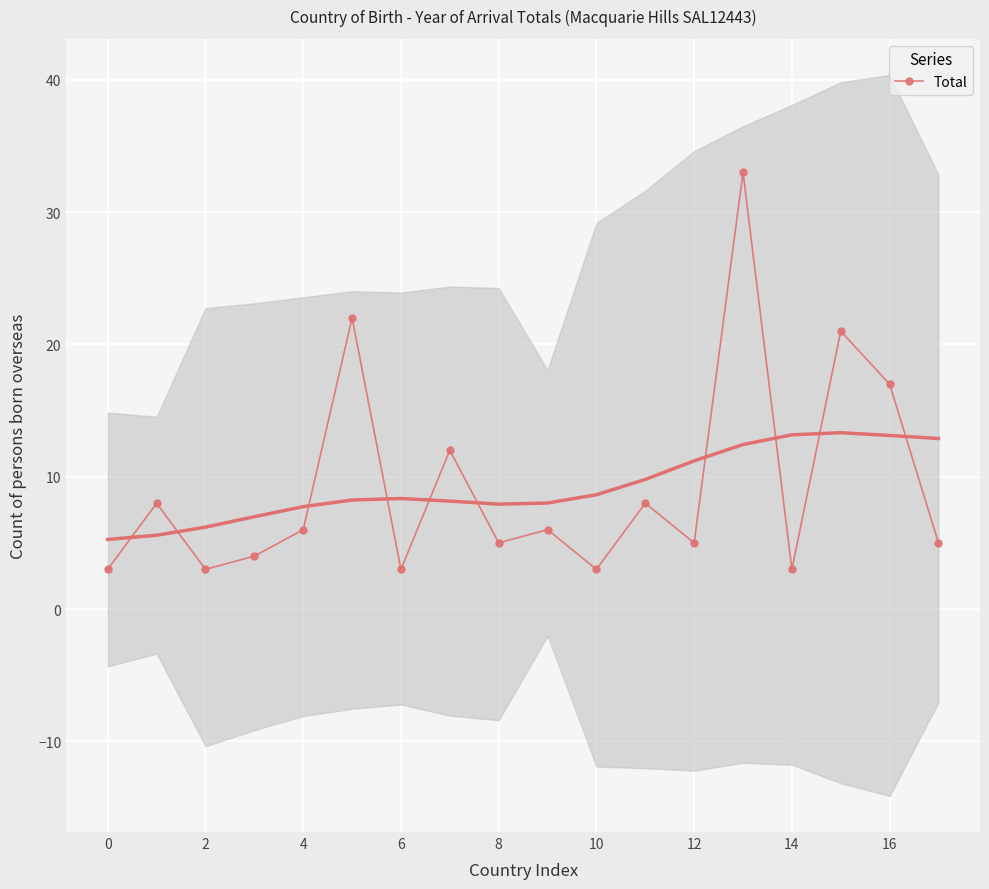

True or false: Total has a value of 5 at 6.

False